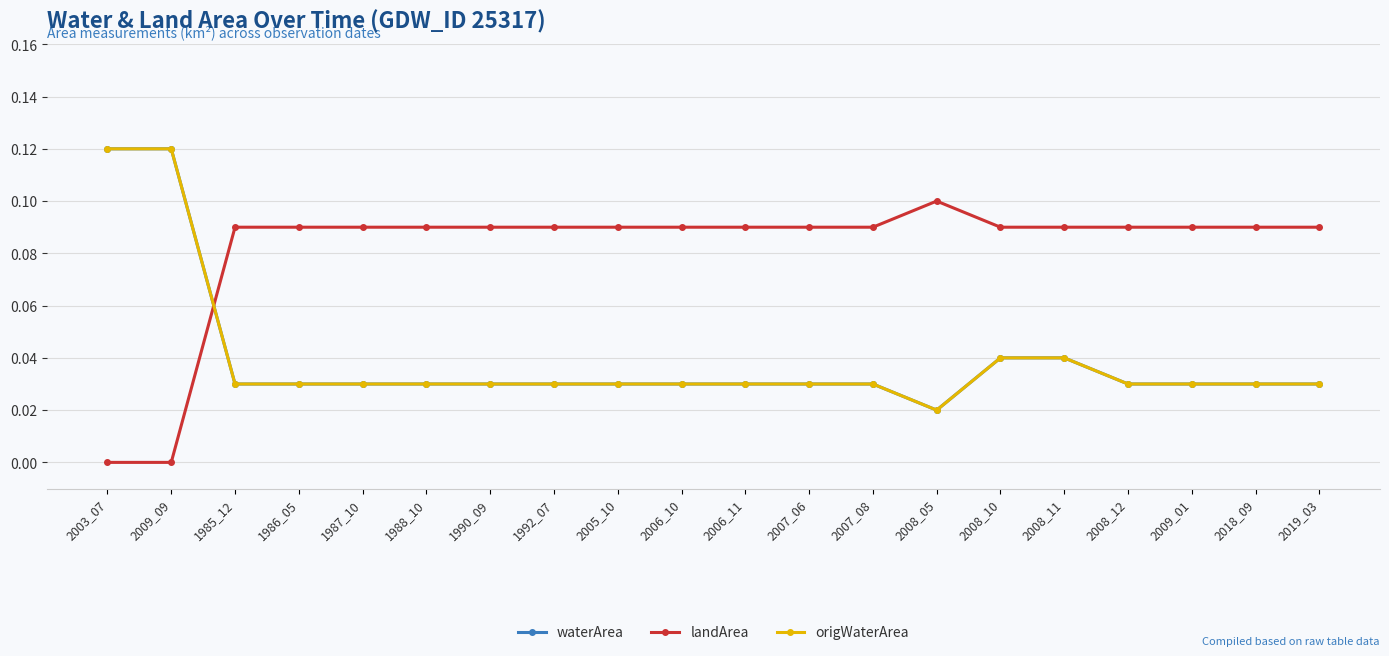

Does the chart have visible grid lines?

Yes